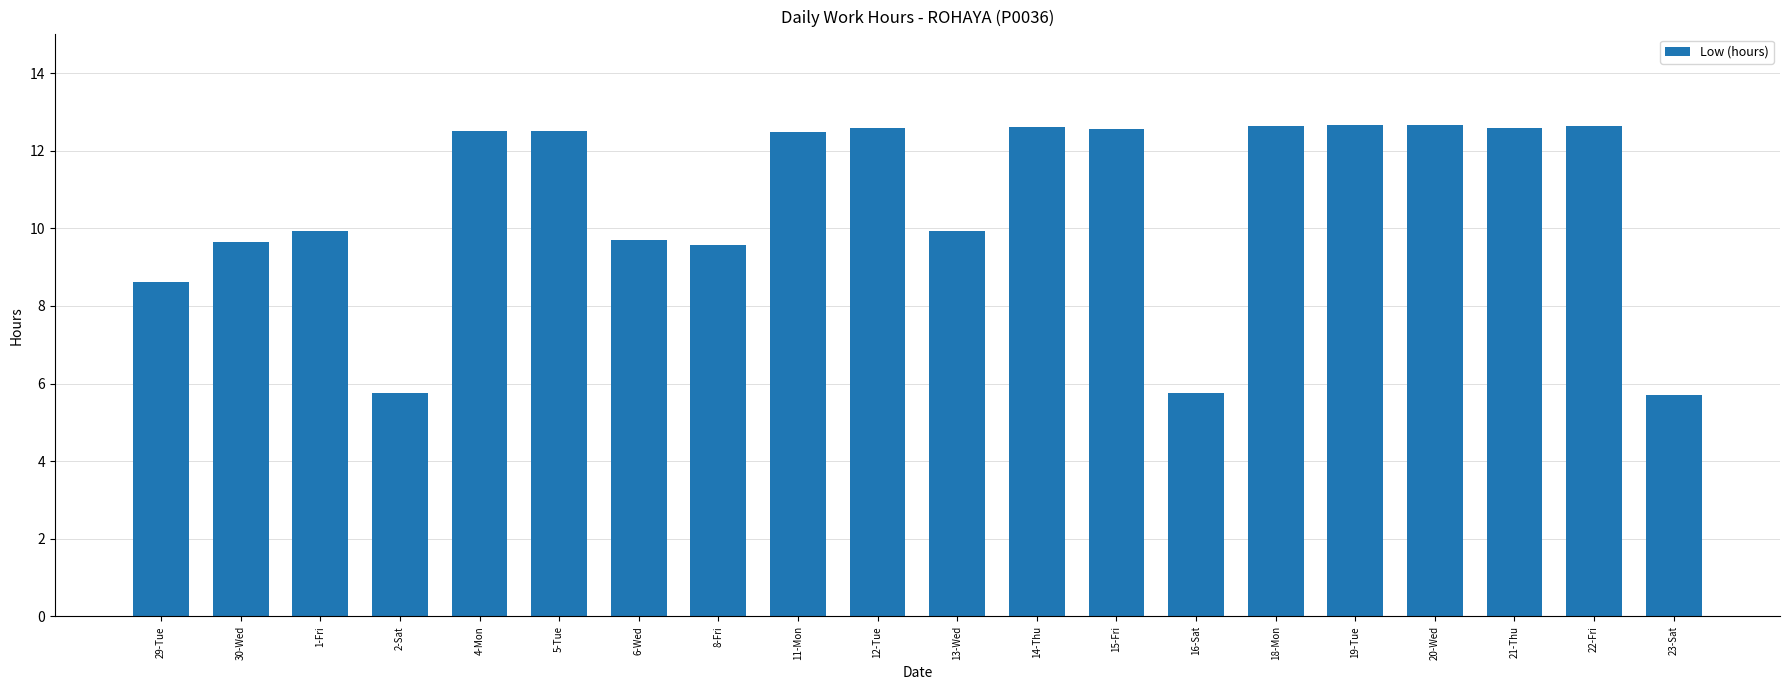

What is the change in value from 16-Sat to 19-Tue?

+6.9